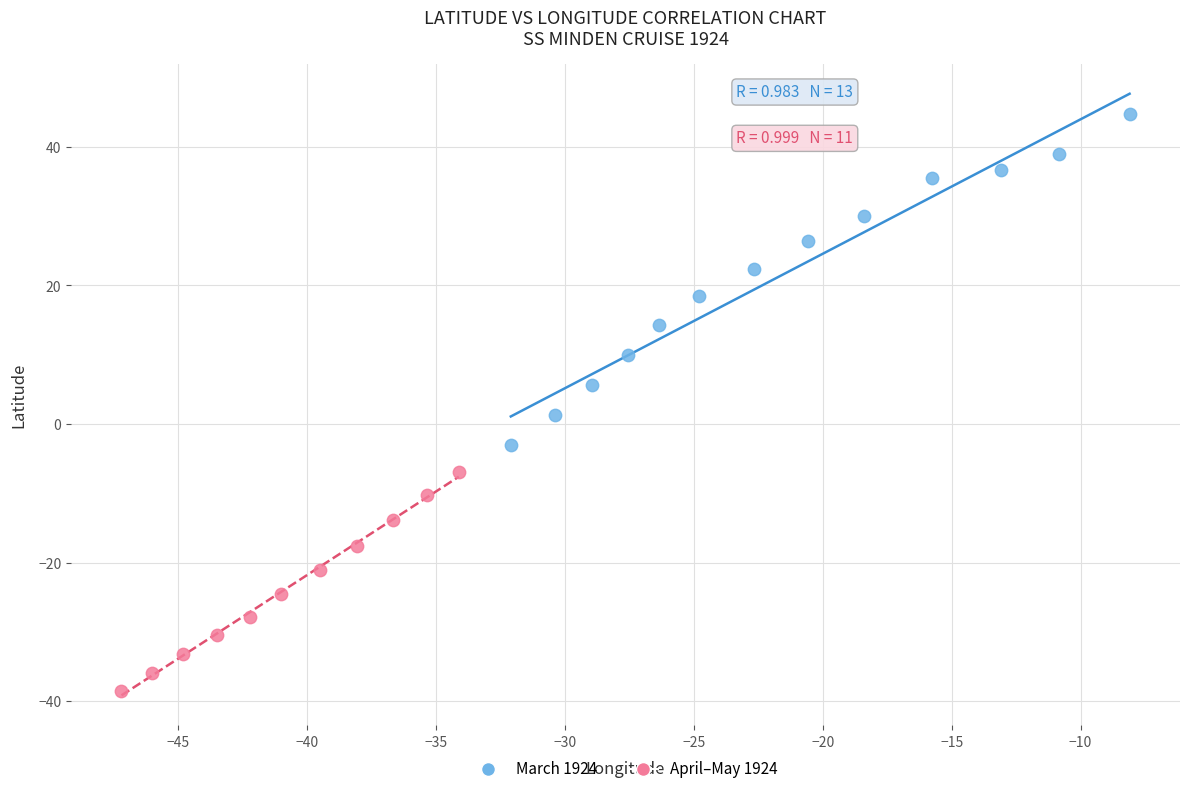

Which series reaches the maximum Y coordinate?

March 1924